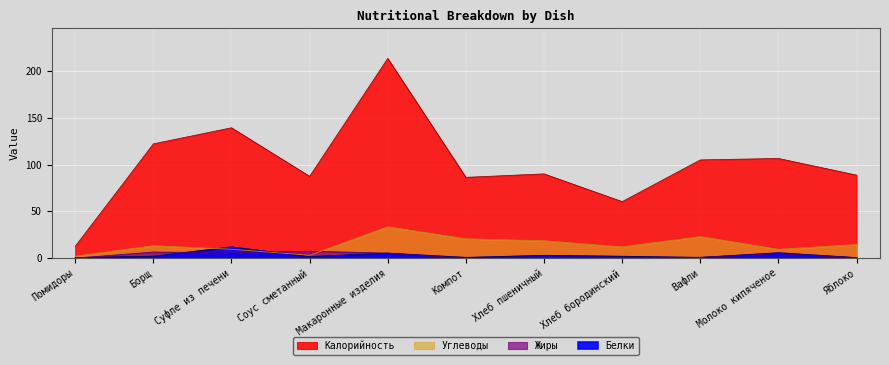

At how many categories does at least one series exceed 40?

10